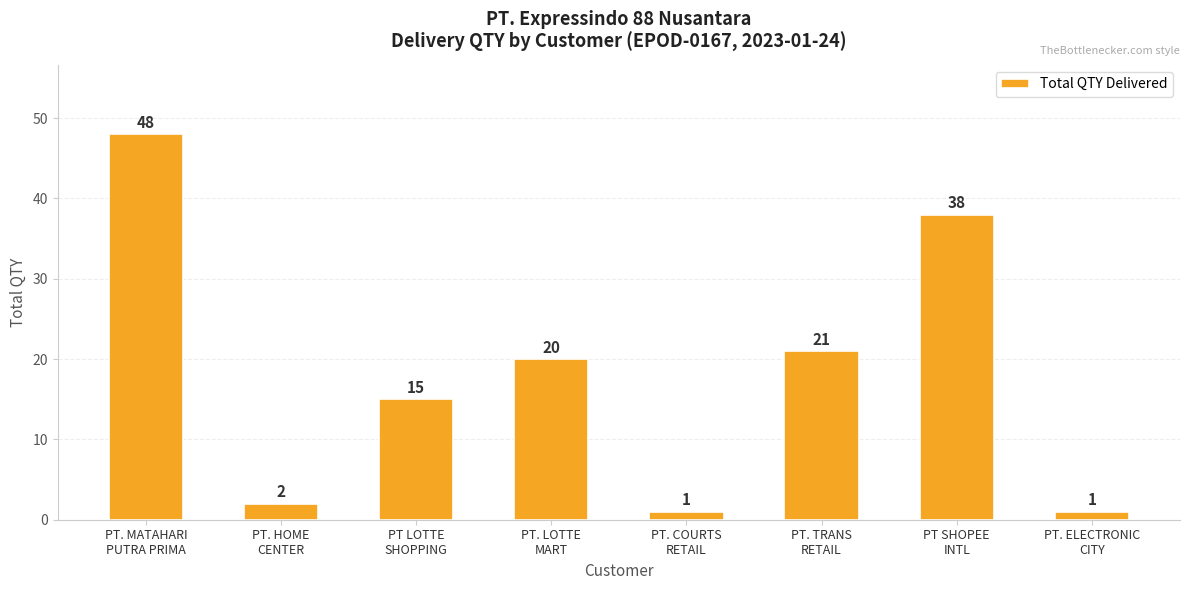

What is the maximum value shown in the chart?

48